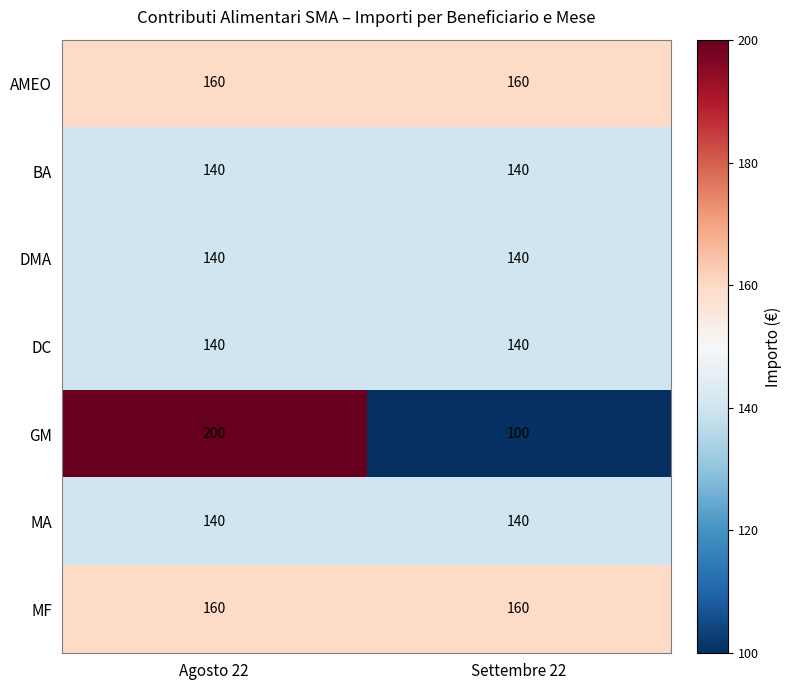

What is the sum of all BA values?

280